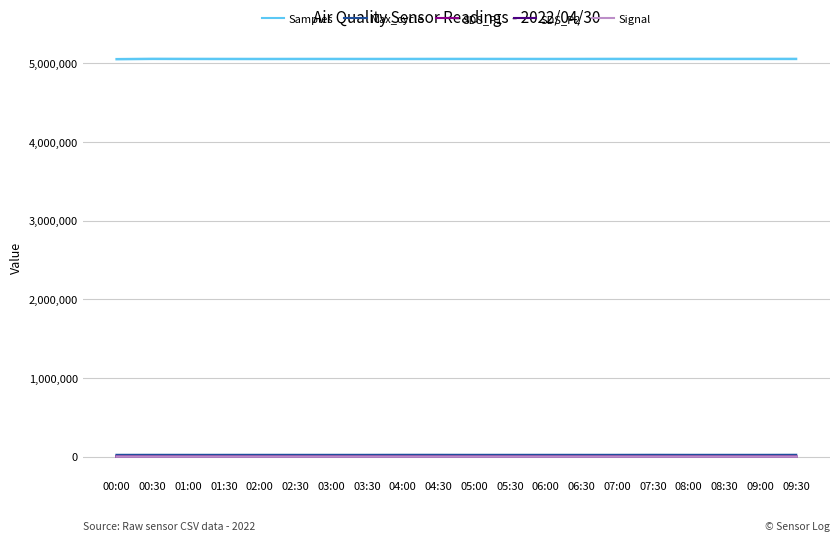

What is the difference between the maximum and second lowest values in the SDS_P1 series?

8.2